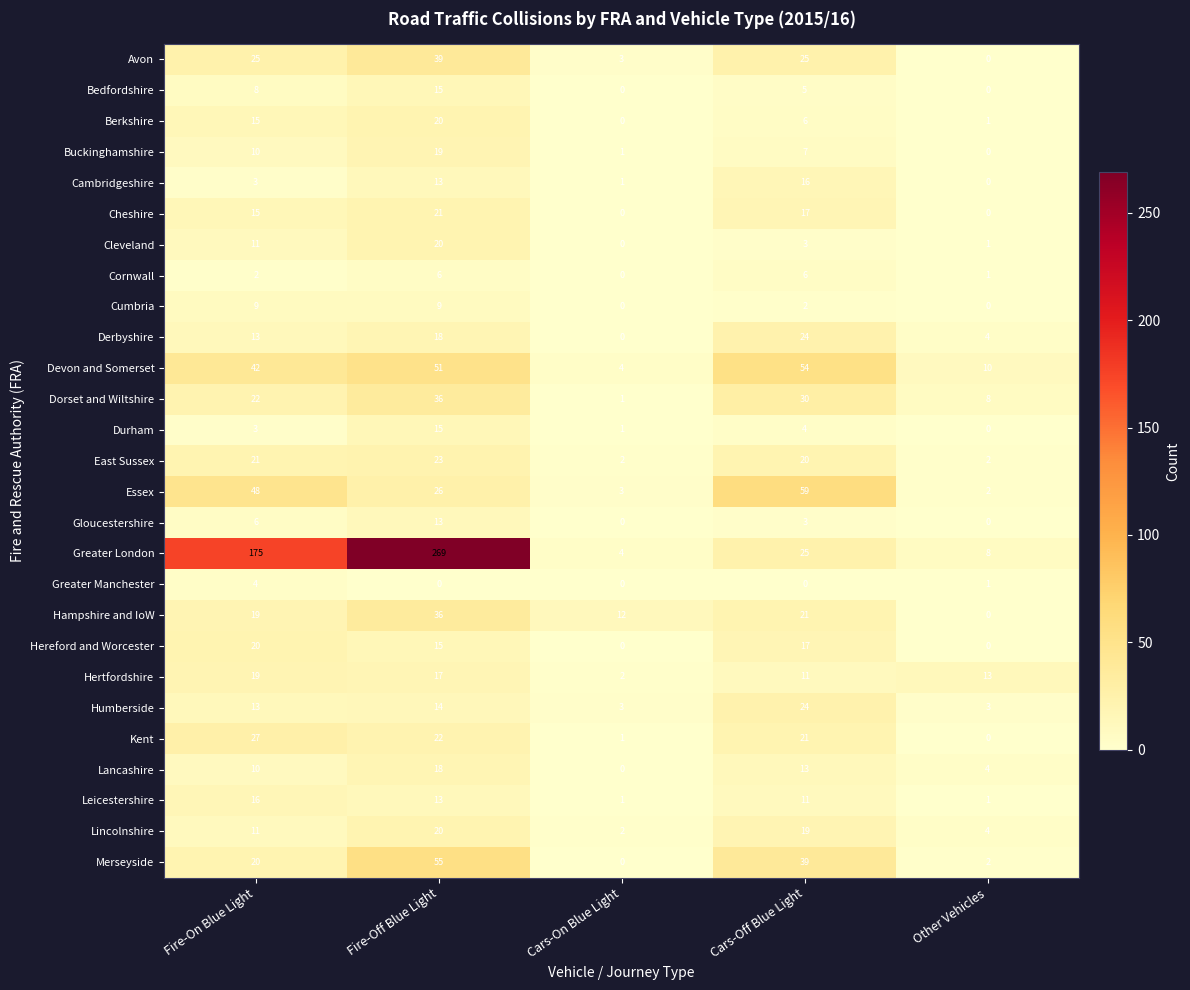

What is the greatest value displayed?

269